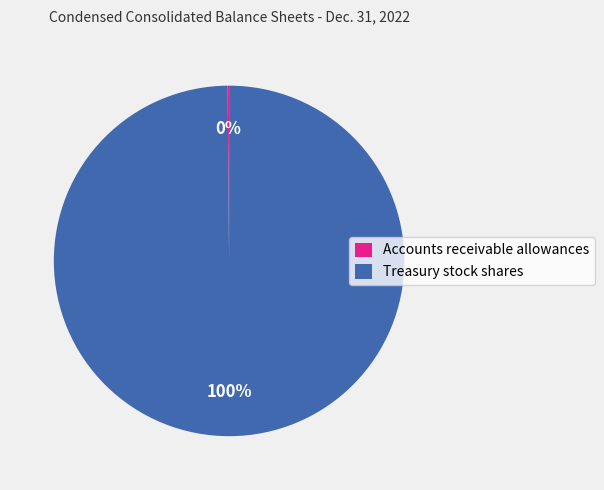

Which slice is the largest?

Treasury stock shares